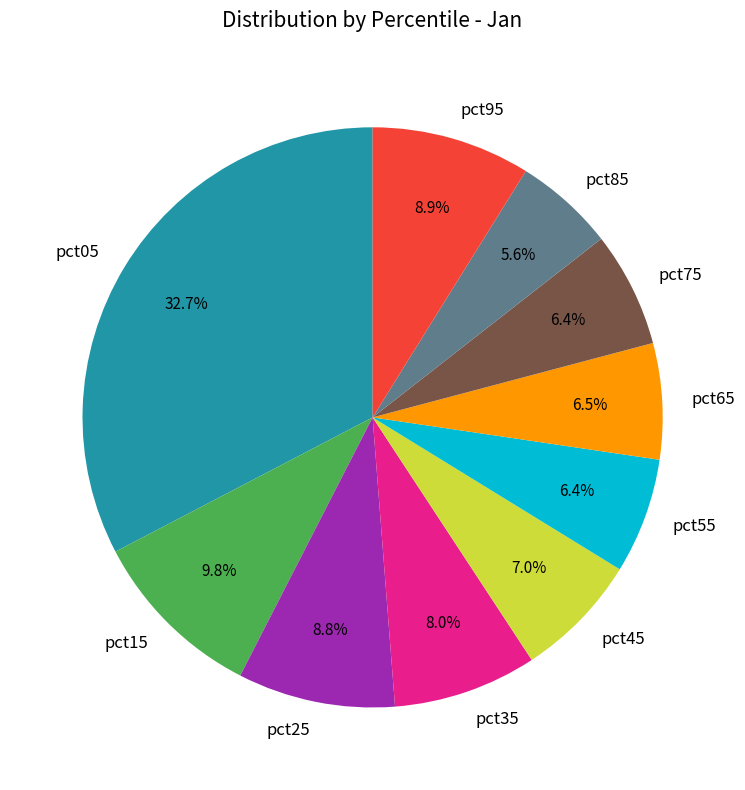

True or false: pct95 accounts for 9% of the total.

True